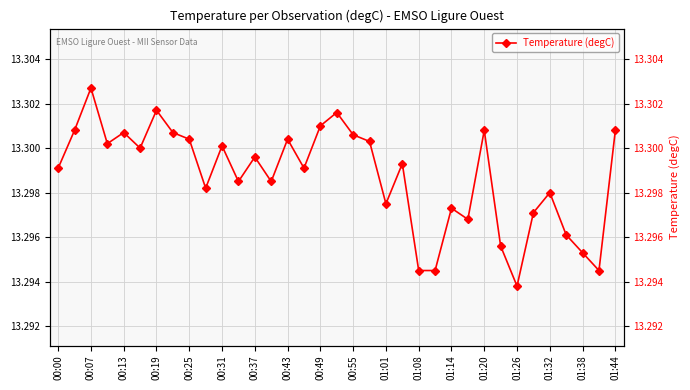

The chart shows a value of 4.1 at 00:07. True or false?

False